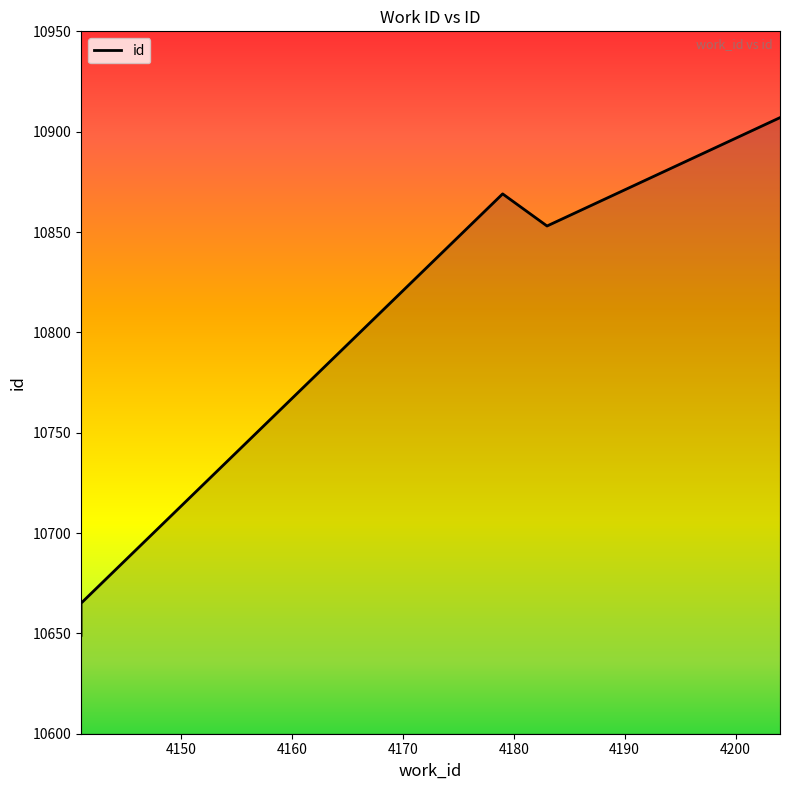

Where is the data nearest to the value 10778?

4179